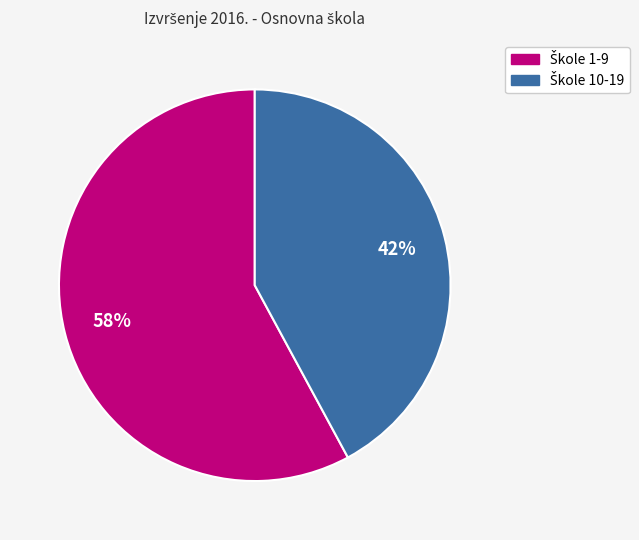

To the nearest percent, what is the difference between the largest and smallest slice percentages?

16%